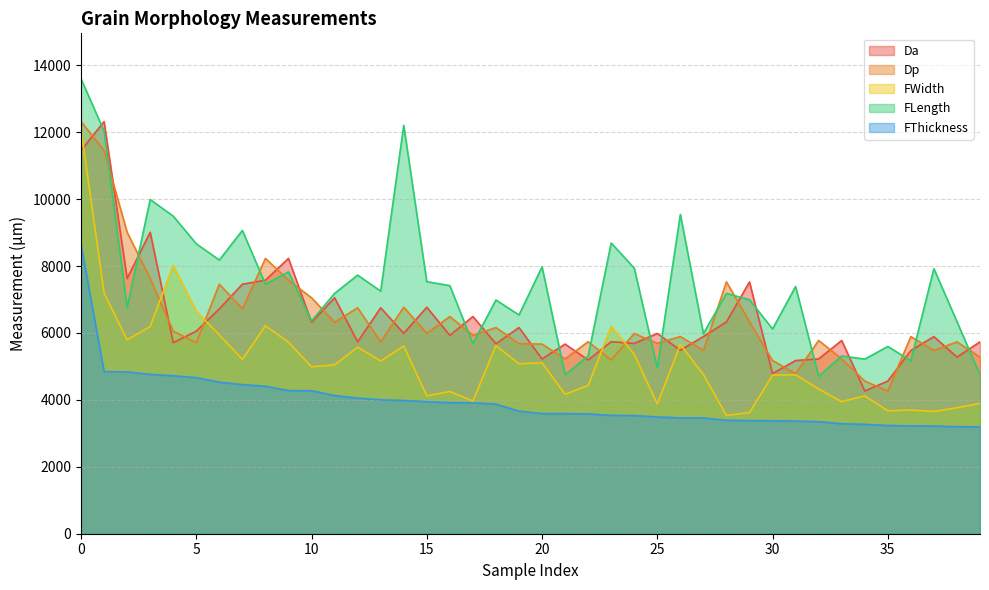

True or false: Dp has more than 2 points higher than both neighbors.

True